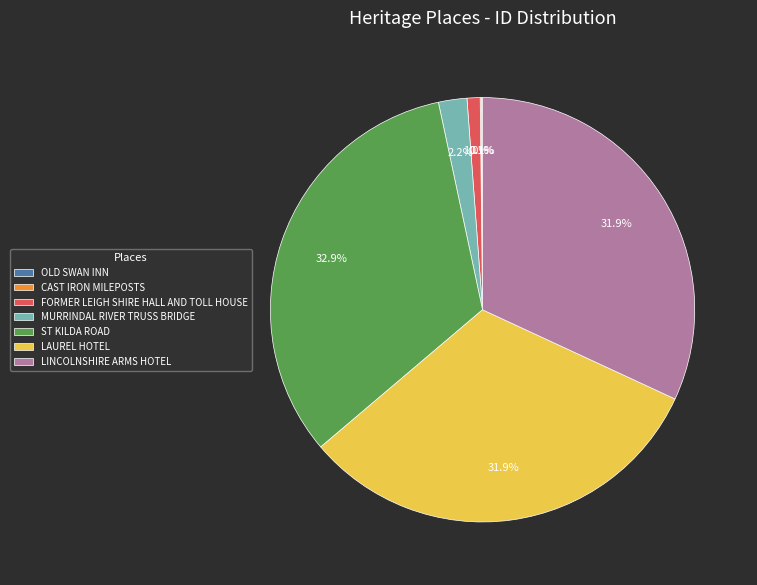

The MURRINDAL RIVER TRUSS BRIDGE slice represents 15% of the pie. True or false?

False